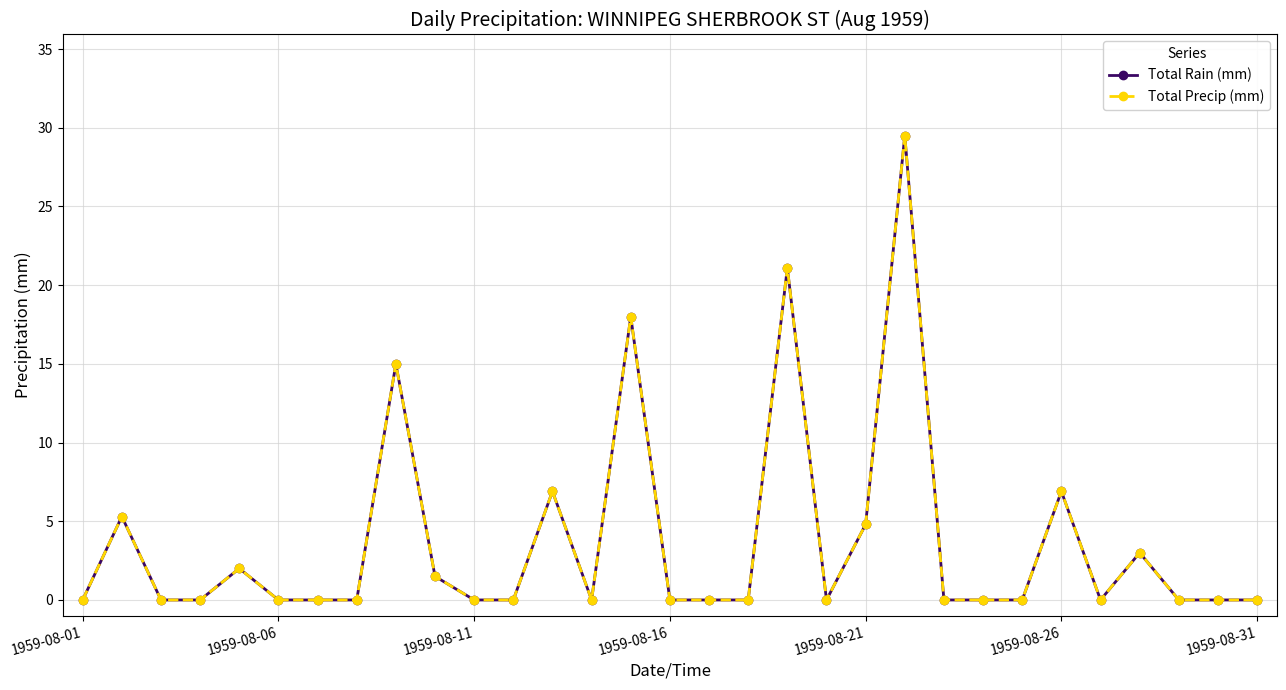

How many lines are shown in the chart?

2